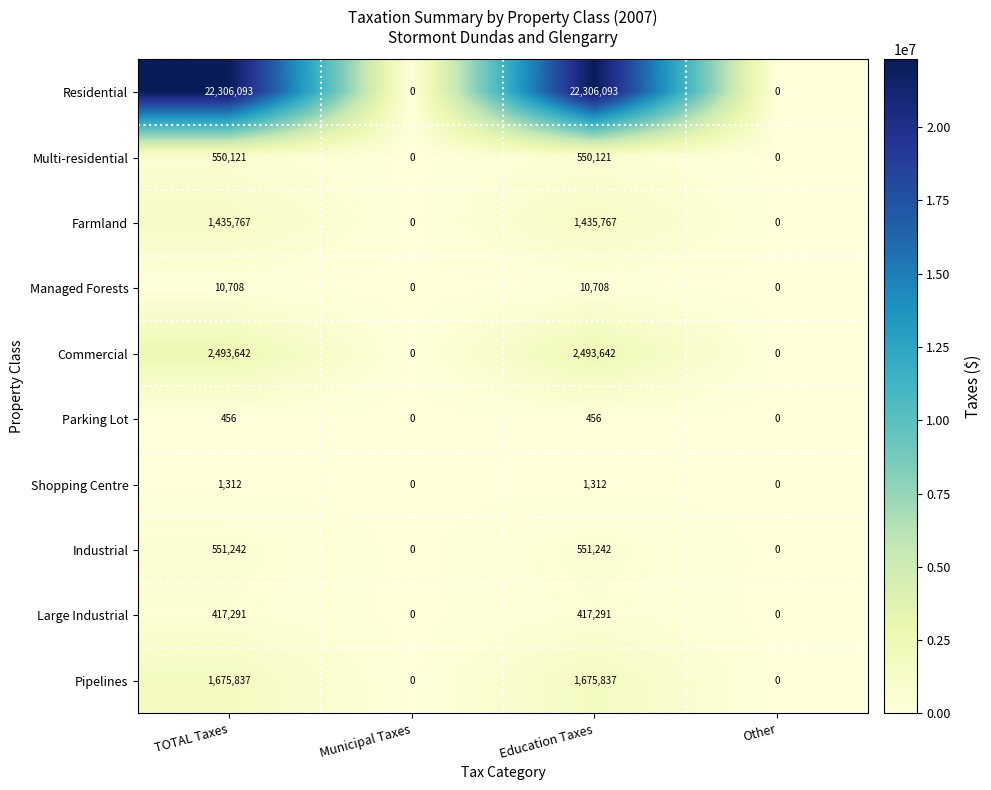

List the series in order of their peak value, lowest first.

Parking Lot, Shopping Centre, Managed Forests, Large Industrial, Multi-residential, Industrial, Farmland, Pipelines, Commercial, Residential